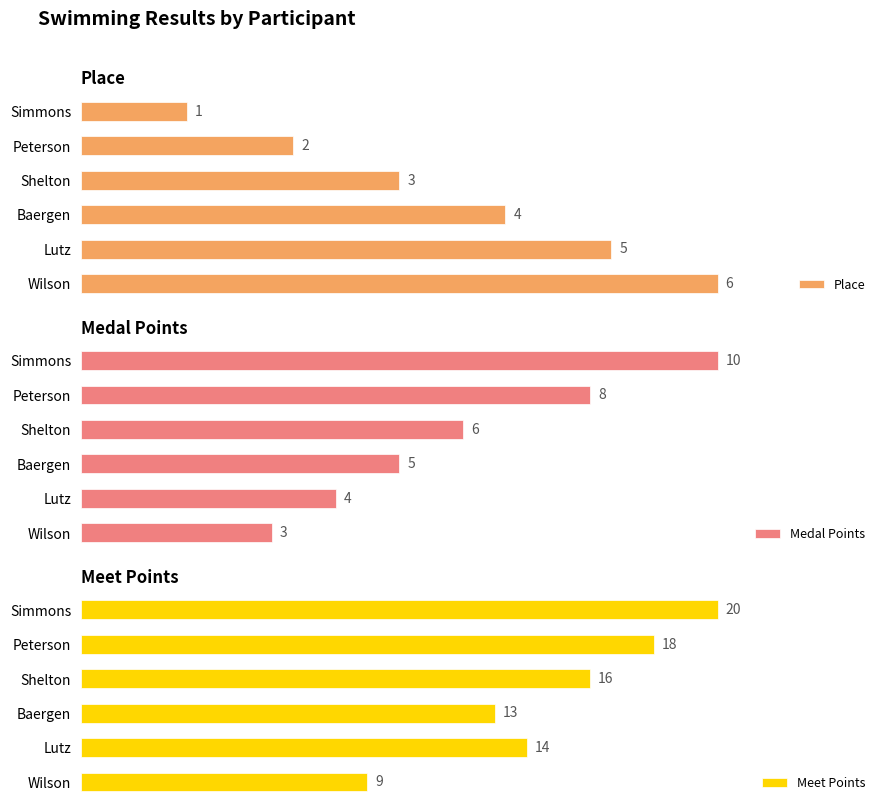

Reading left to right, what are all the values shown in this chart?

Place: 1	2	3	4	5	6
Medal Points: 10	8	6	5	4	3
Meet Points: 20	18	16	13	14	9